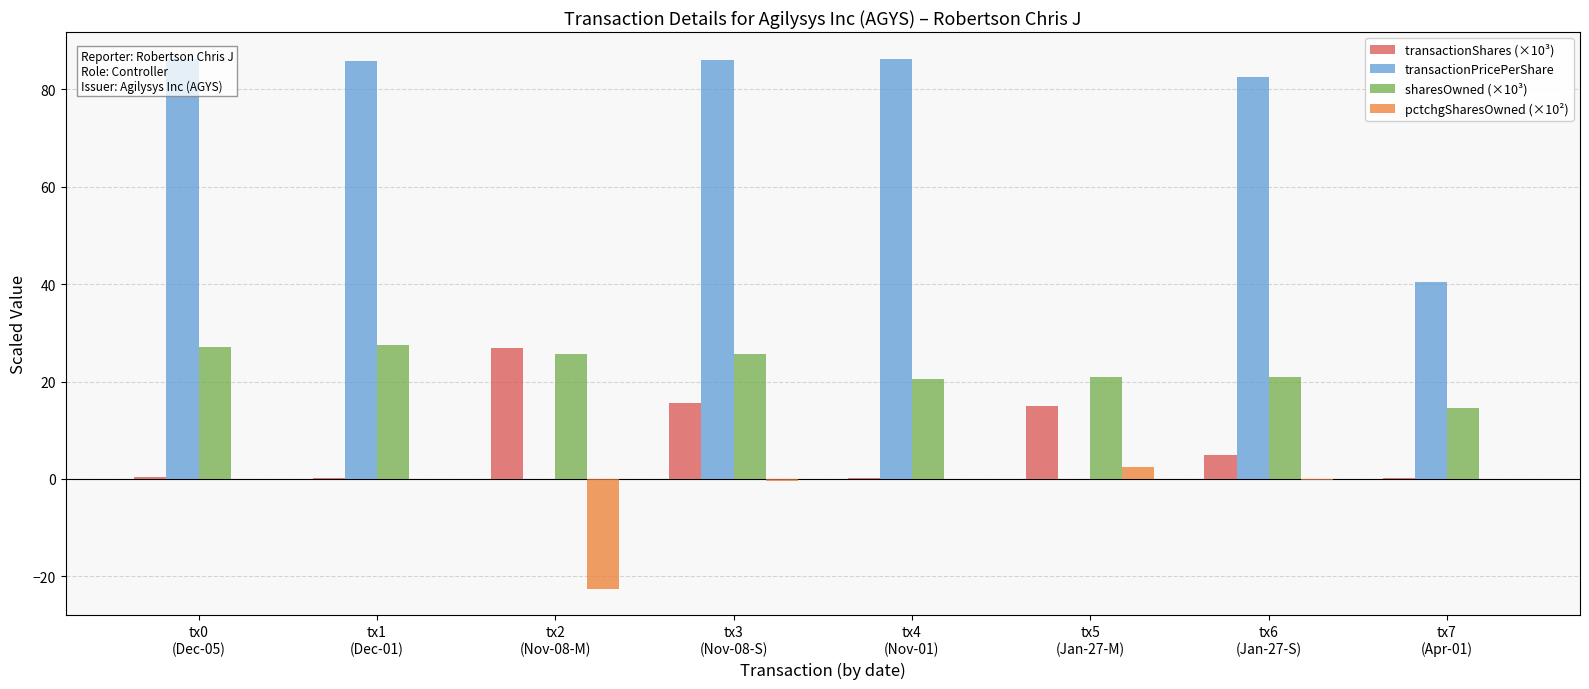

At tx1
(Dec-01), list the series in order from largest to smallest.

transactionPricePerShare, sharesOwned (×10³), transactionShares (×10³), pctchgSharesOwned (×10²)